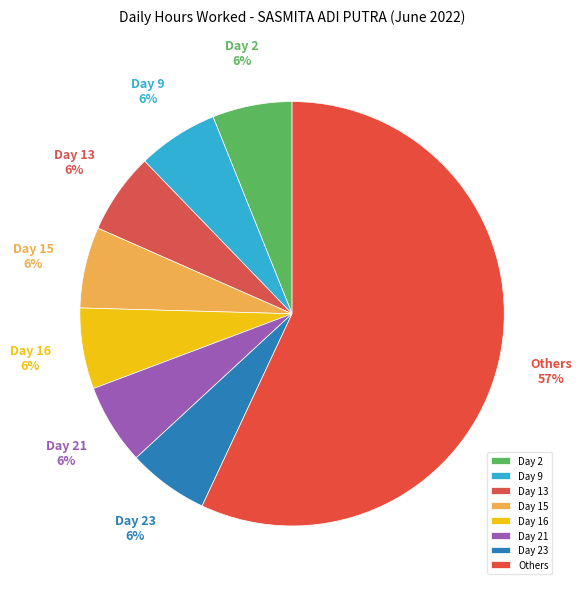

What is the ratio of the value at Day 15 to the value at Day 23?

1.0